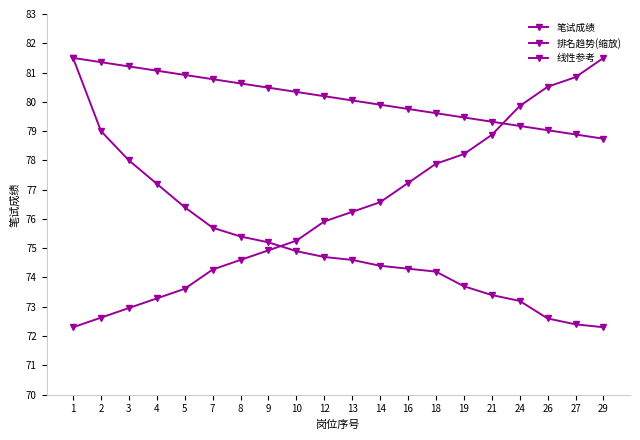

How many lines are shown in the chart?

3